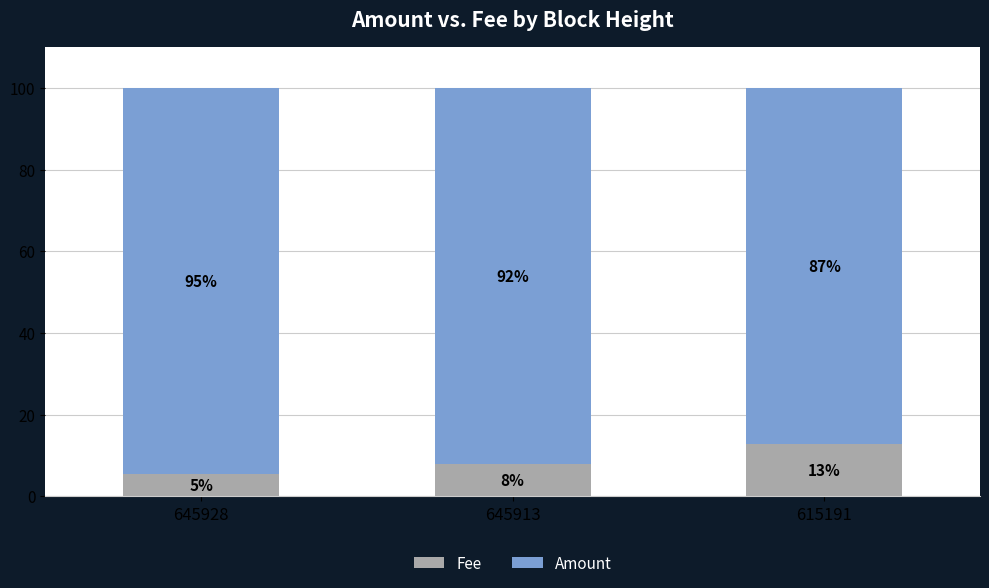

Are the bars grouped side by side (vs. stacked)?

No